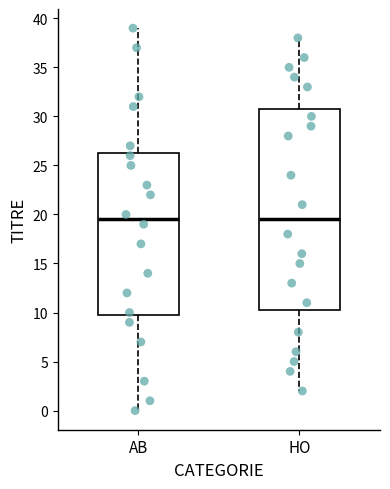

Reading left to right, transcribe this box plot: for each box, give where its median line is, the range the box spans, and where its two whiskers end, as read against the y-axis. The values are not printed on the chart, so give them approximately, as read against the axis.

AB: median 19.5, box 10.0 to 26.5, whiskers 0.0 to 39.0
HO: median 19.5, box 10.5 to 31.0, whiskers 2.0 to 38.0